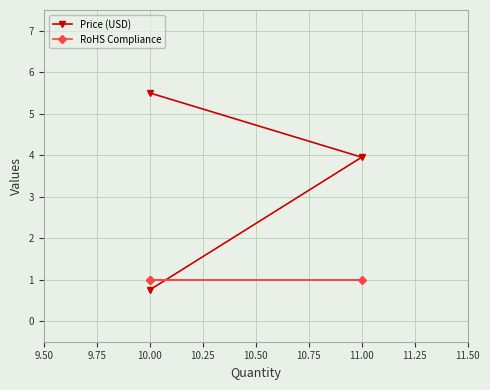

How many values in the Price (USD) series are below 3?

1